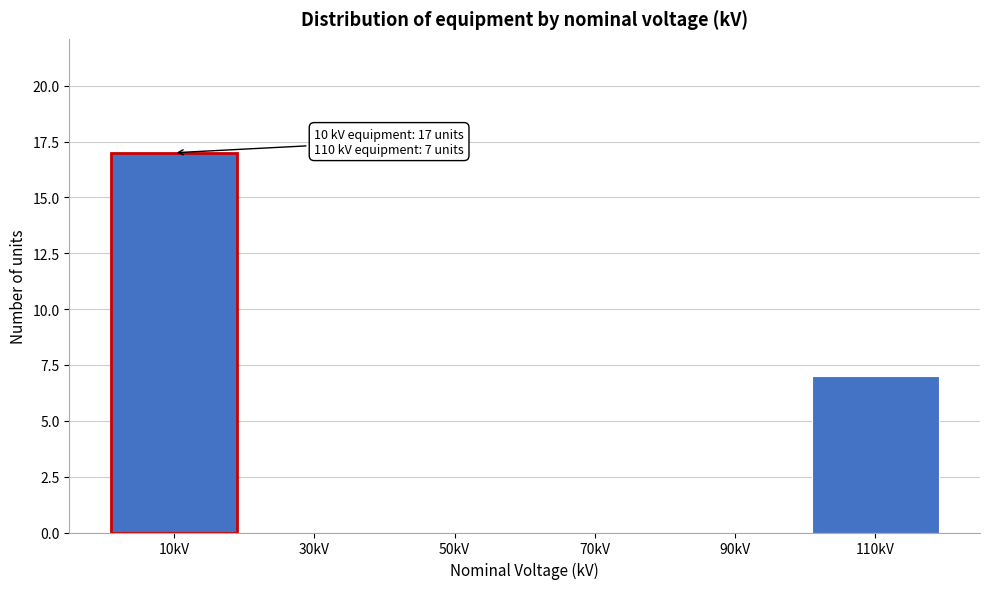

Which range on the x-axis has the tallest bar?

0 to 20